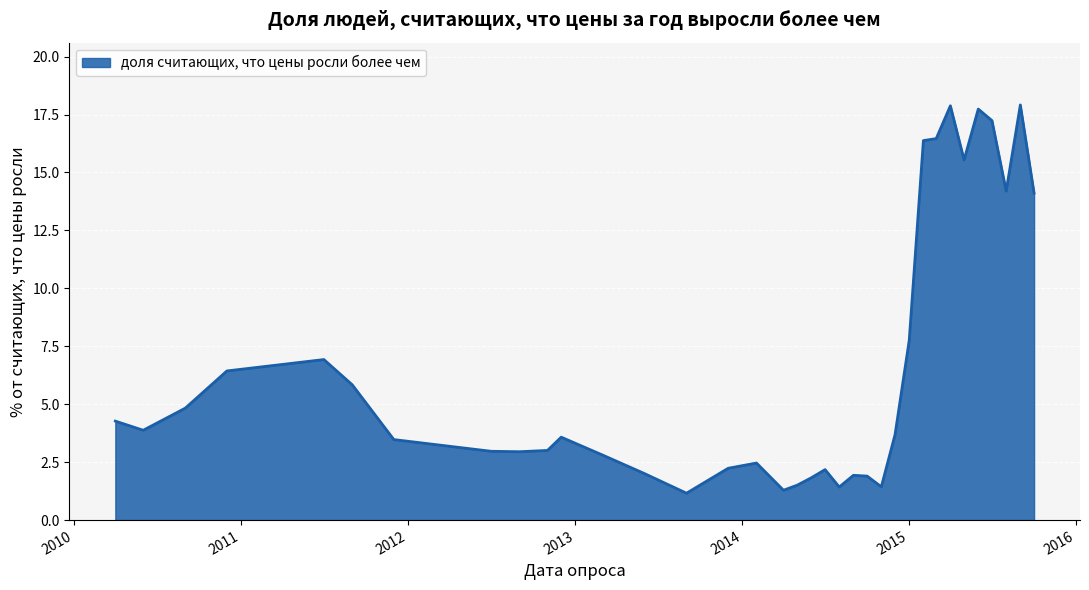

What is the smallest value displayed?

1.2